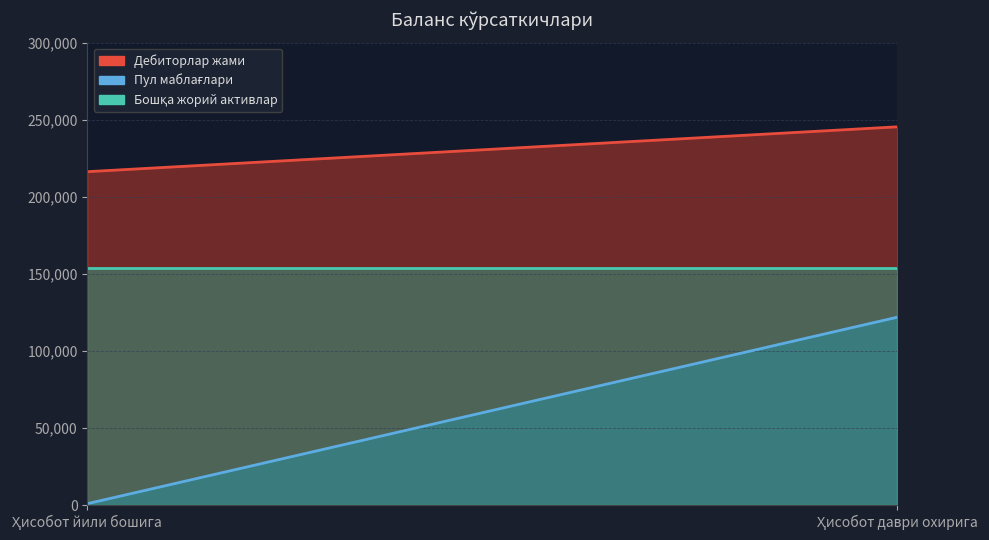

Reading left to right, extract all data points from this chart.

Дебиторлар жами: Ҳисобот йили бошига=216260.3	Ҳисобот даври охирига=245349.3
Пул маблағлари: Ҳисобот йили бошига=905.3	Ҳисобот даври охирига=121835.0
Бошқа жорий активлар: Ҳисобот йили бошига=153531.8	Ҳисобот даври охирига=153531.8